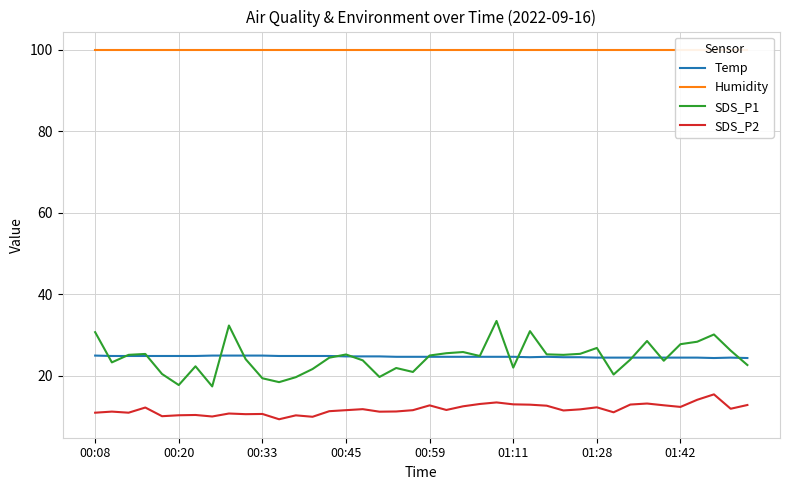

True or false: SDS_P1 has a value of 40.6 at 01:28.

False